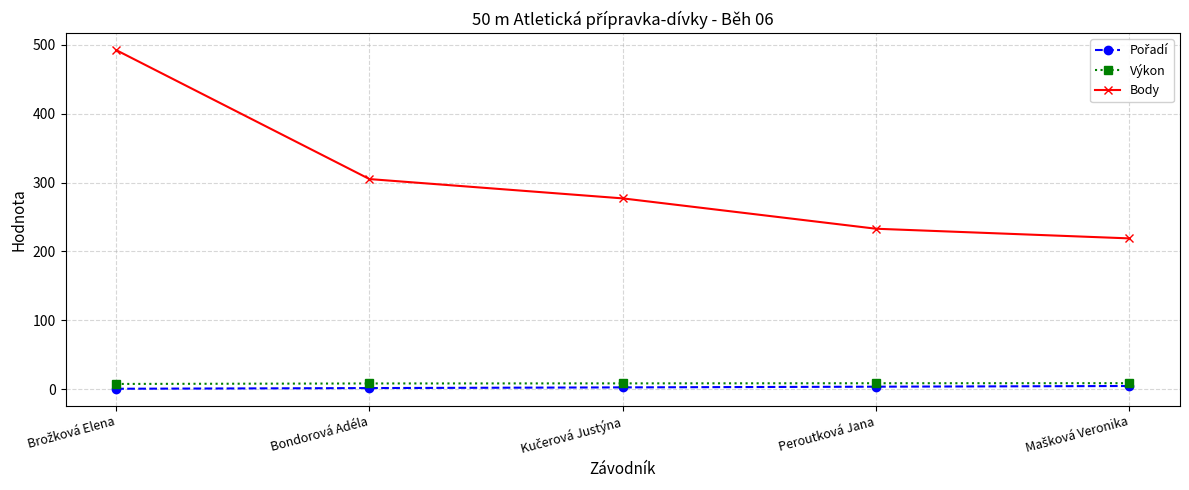

Count the number of categories in the chart.

5